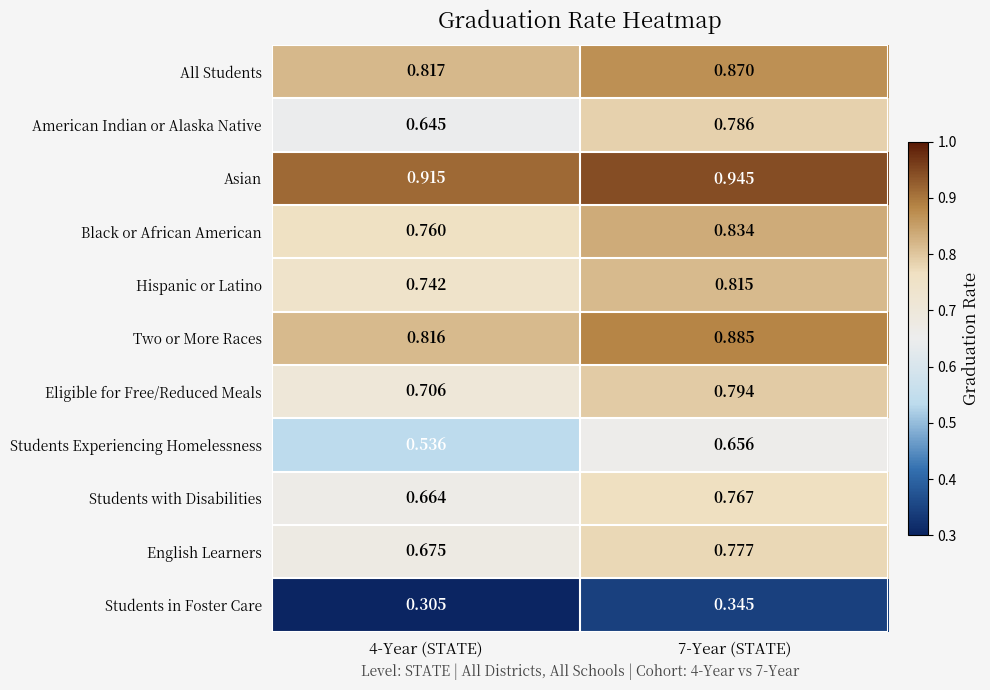

Rank the series by their maximum value, from lowest to highest.

Students in Foster Care, Students Experiencing Homelessness, Students with Disabilities, English Learners, American Indian or Alaska Native, Eligible for Free/Reduced Meals, Hispanic or Latino, Black or African American, All Students, Two or More Races, Asian